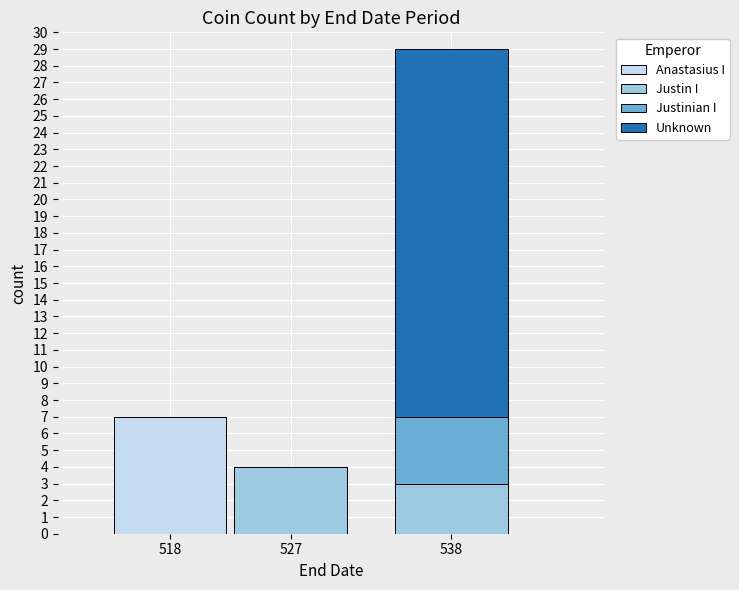

What is the total value across all series at 538?

29